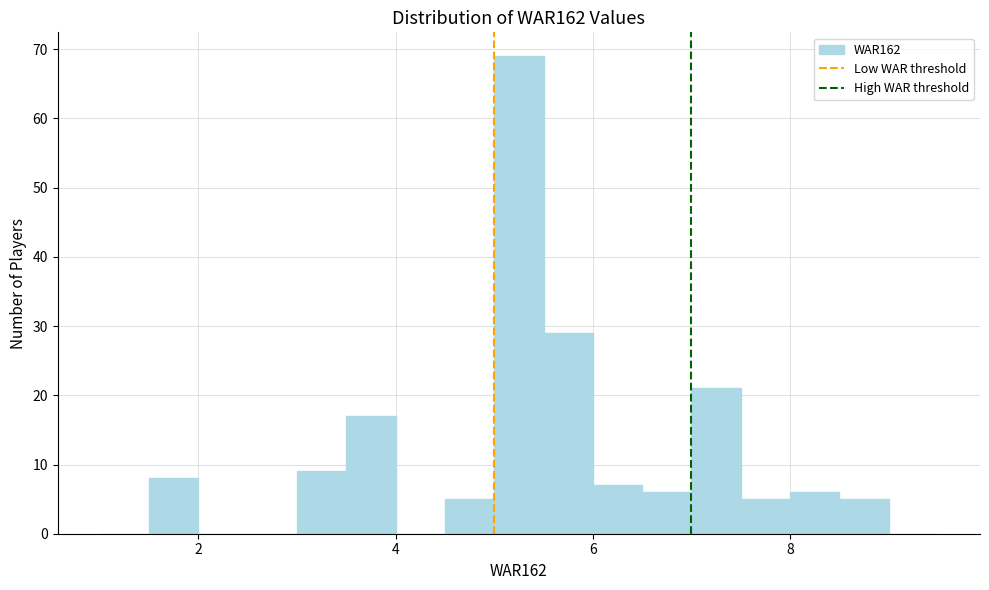

Read against the x-axis, roughly where is the centre of the tallest bar?

5.2